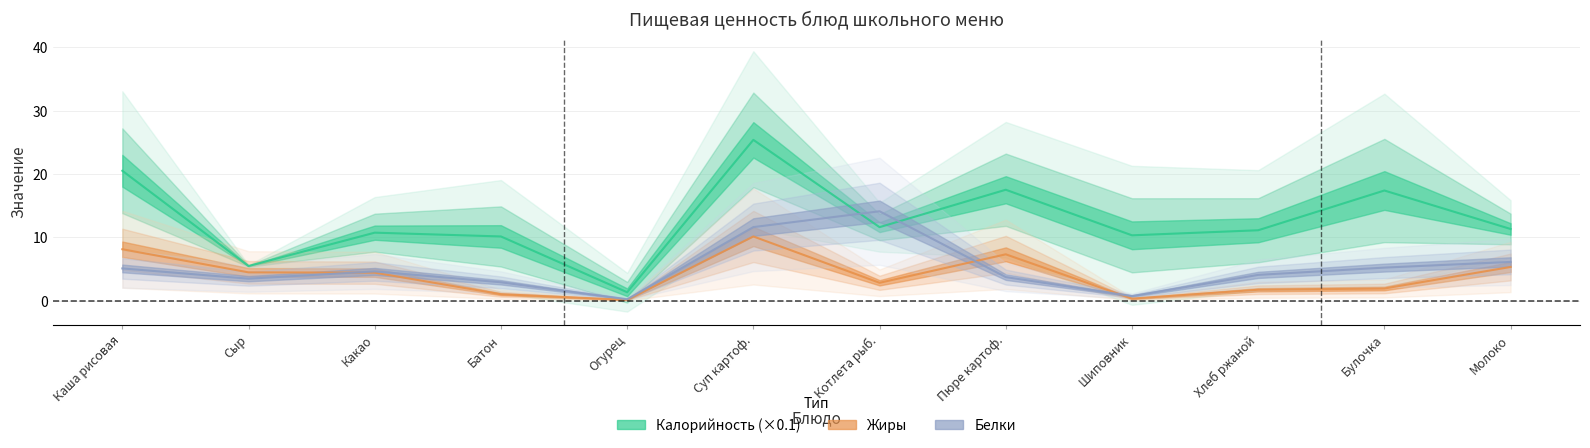

Where is the first local minimum for Жиры?

Огурец